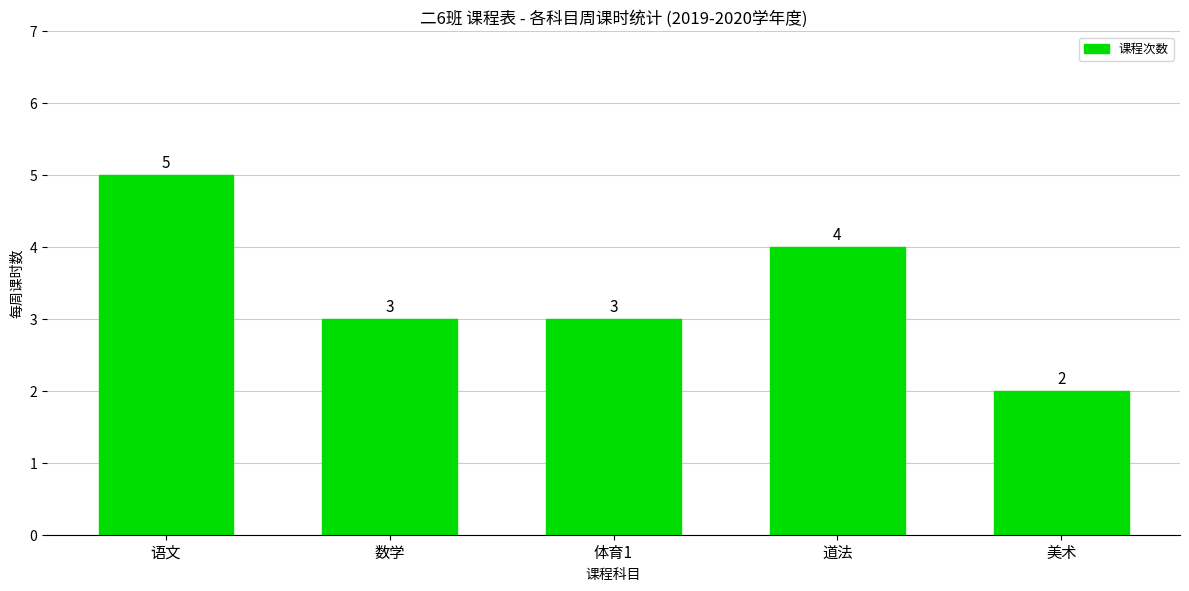

What is the maximum value shown in the chart?

5